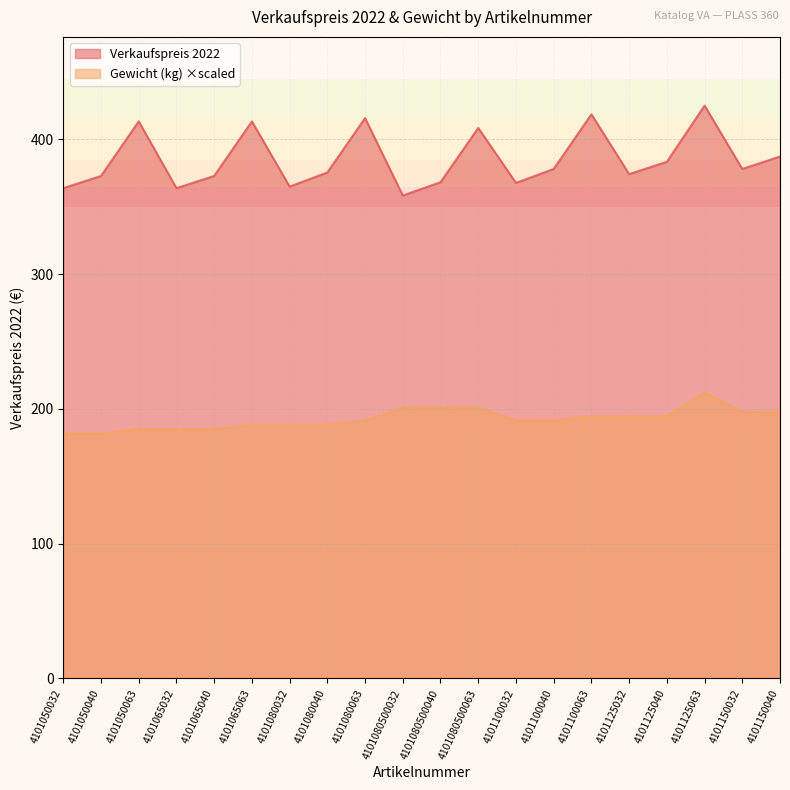

How many values in the Verkaufspreis 2022 series exceed 378?

10